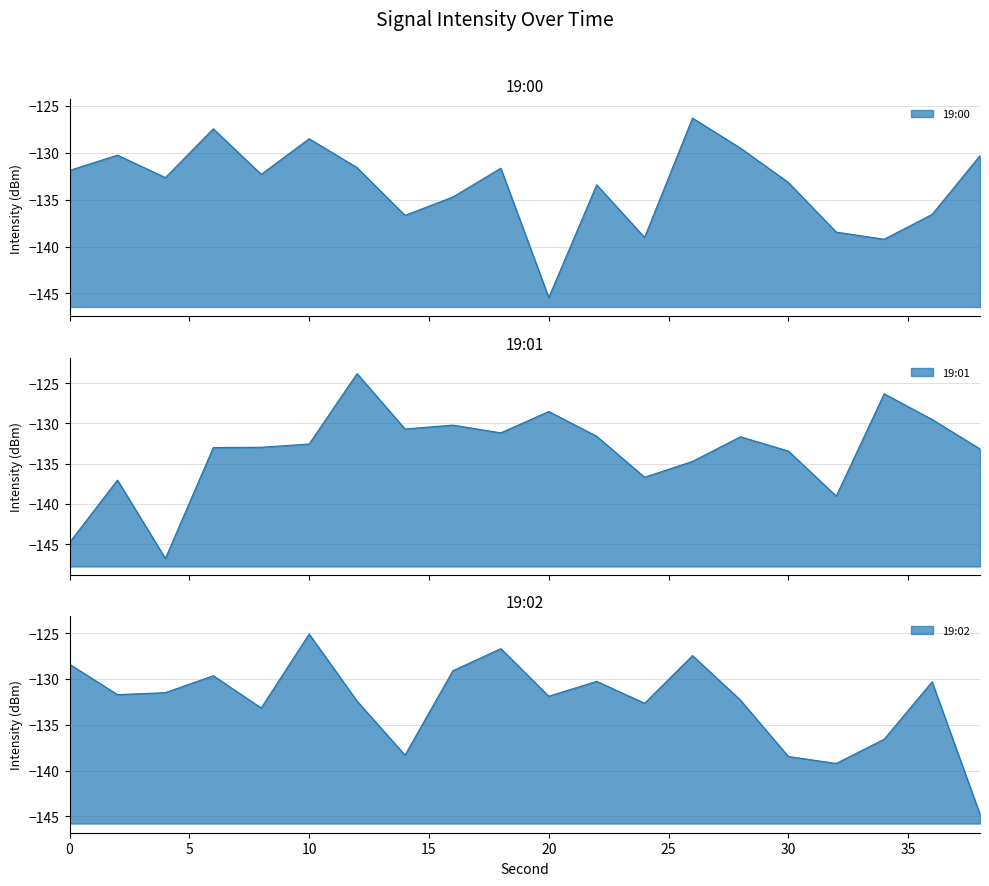

At how many categories does at least one series exceed -125?

1